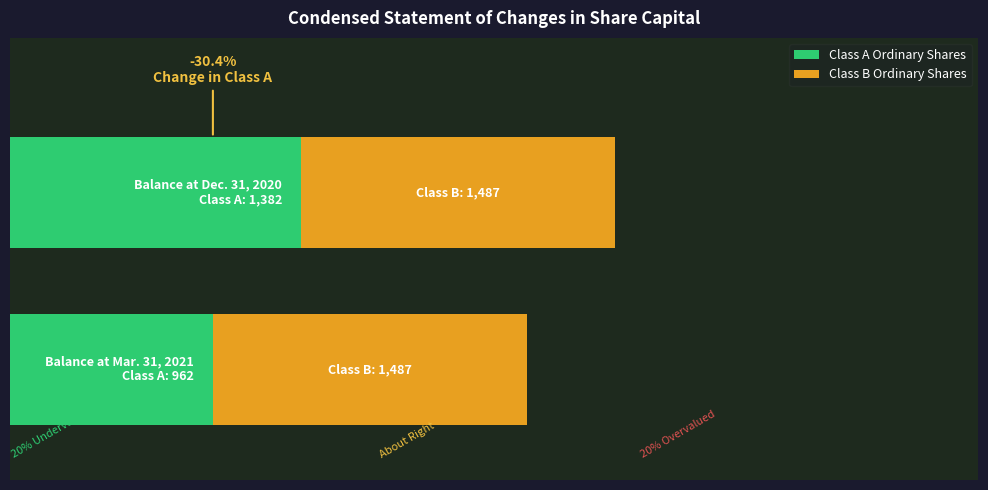

What is the sum of all Class B Ordinary Shares values?

2974